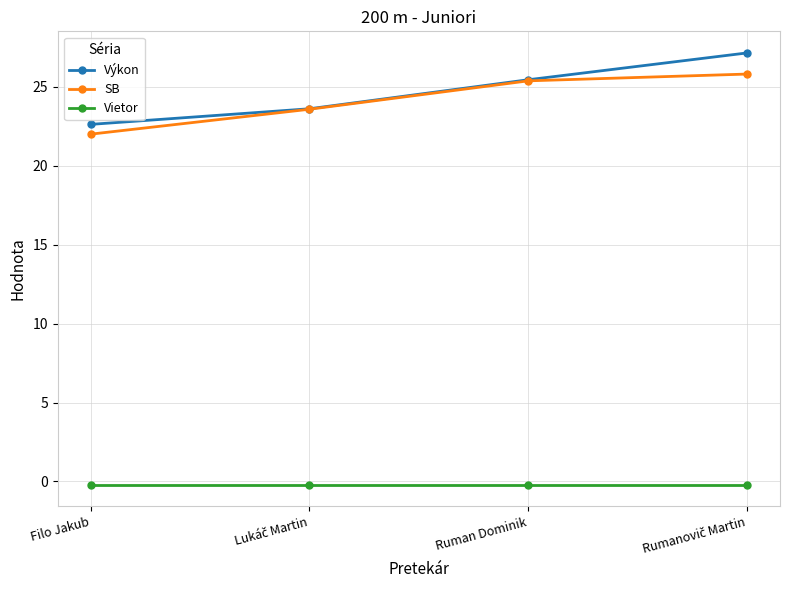

What is the minimum value shown in the chart?

-0.2